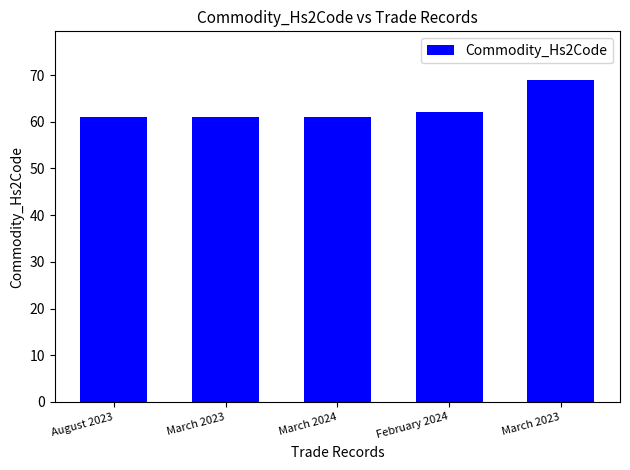

Does the chart contain any negative values?

No